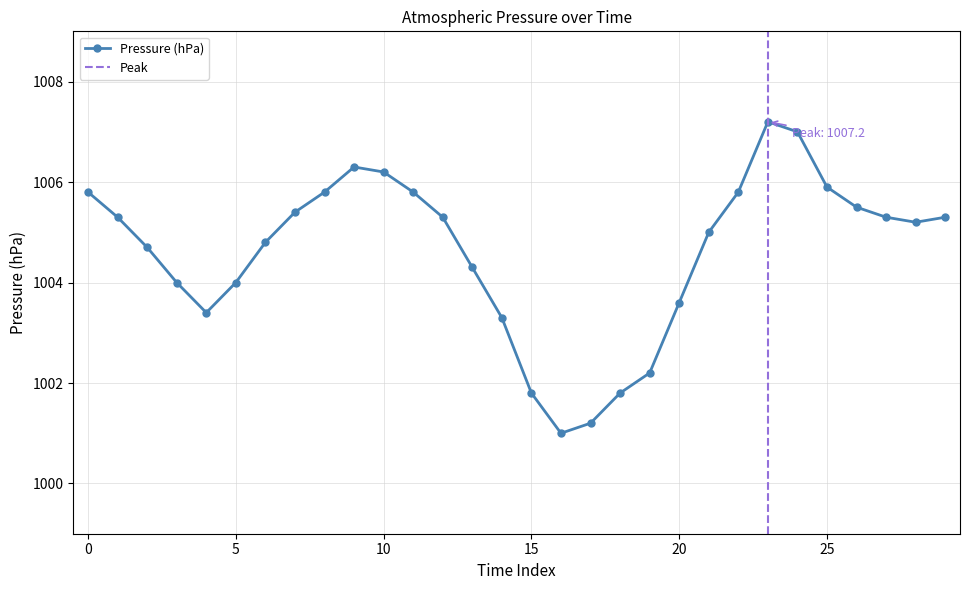

What is the difference between the second highest and minimum values?

6.0